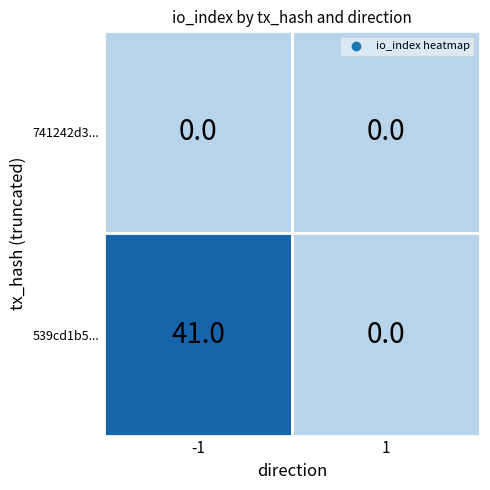

Which label corresponds to the largest value in the chart?

io_index